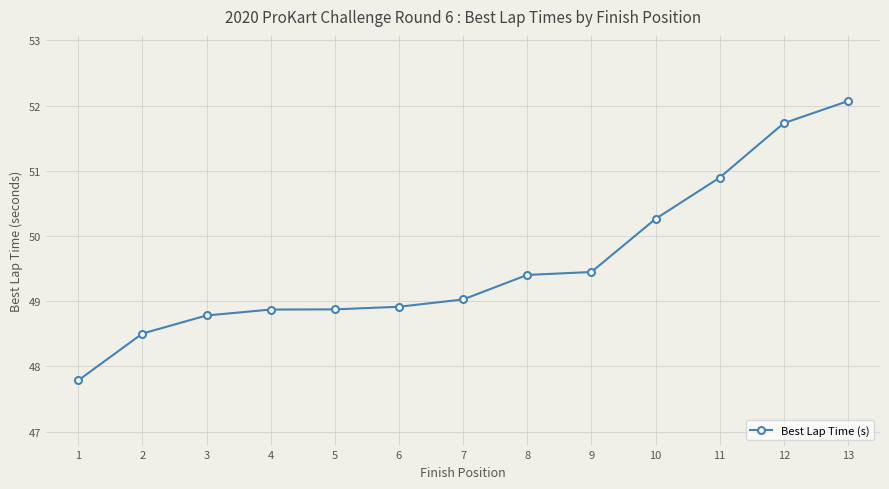

What is the value of the 11th point from the left?

50.9